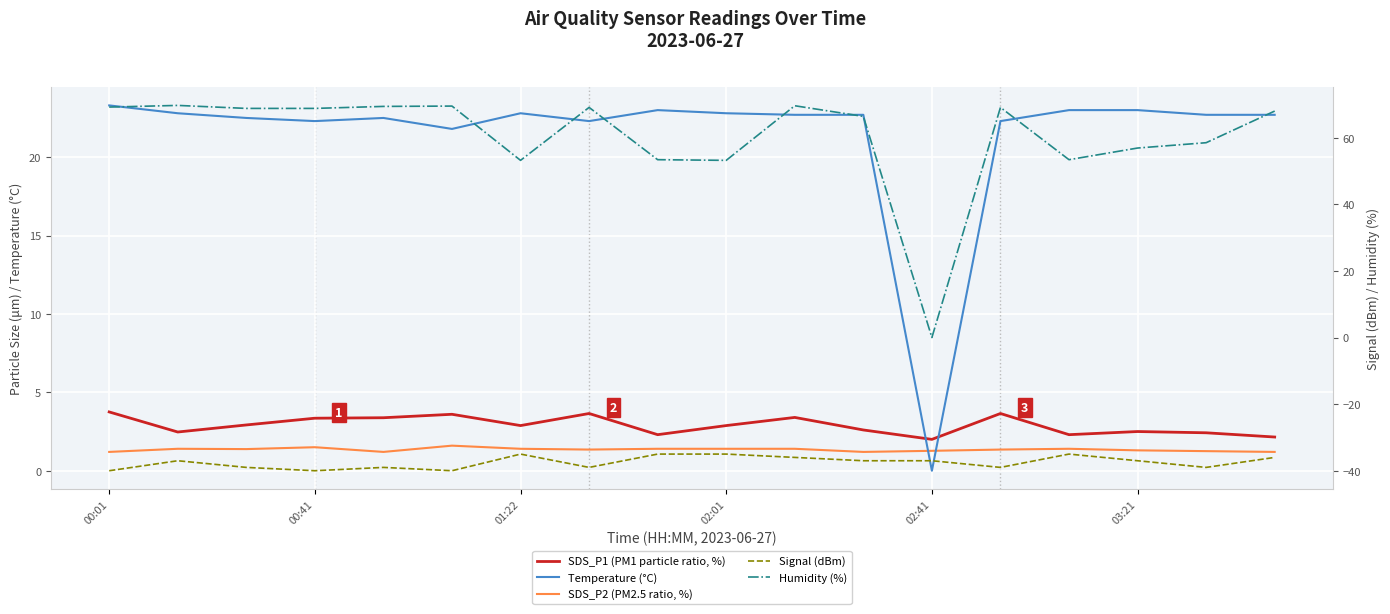

At 17, list the series in order from largest to smallest.

Humidity (%), Temperature (°C), SDS_P1 (PM1 particle ratio, %), SDS_P2 (PM2.5 ratio, %), Signal (dBm)